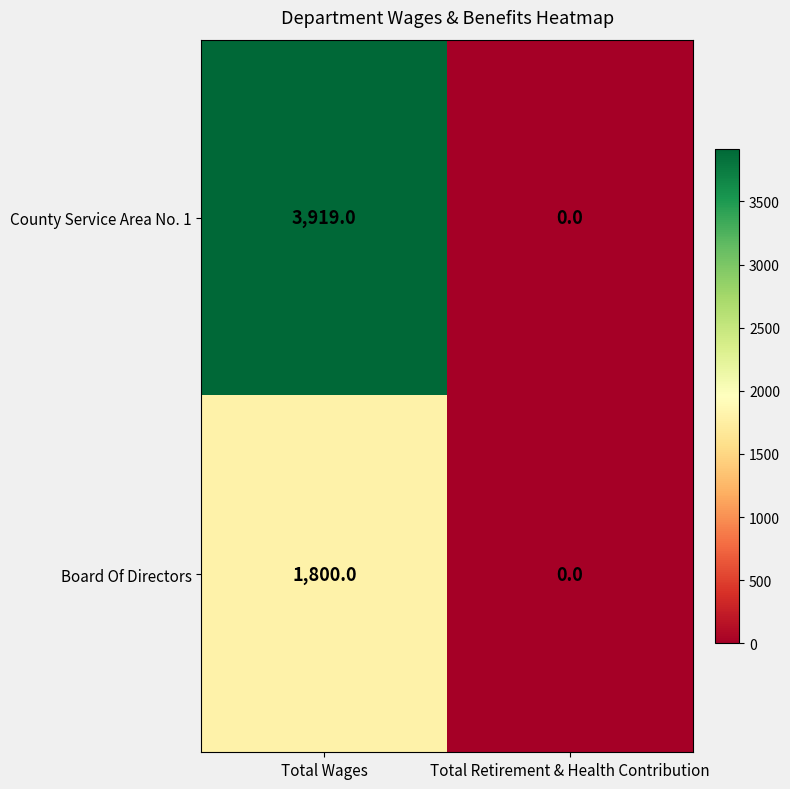

What is the average value of the County Service Area No. 1 series?

1960